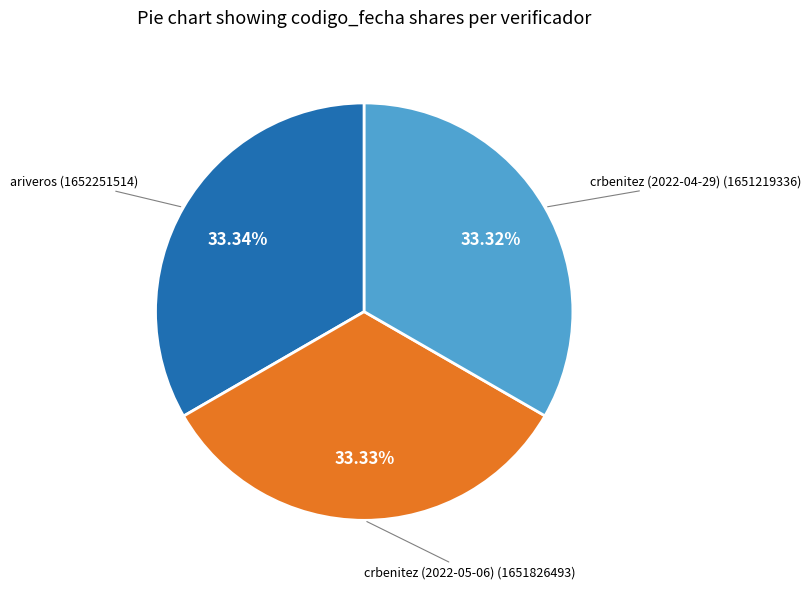

Is there a majority slice in this chart?

No